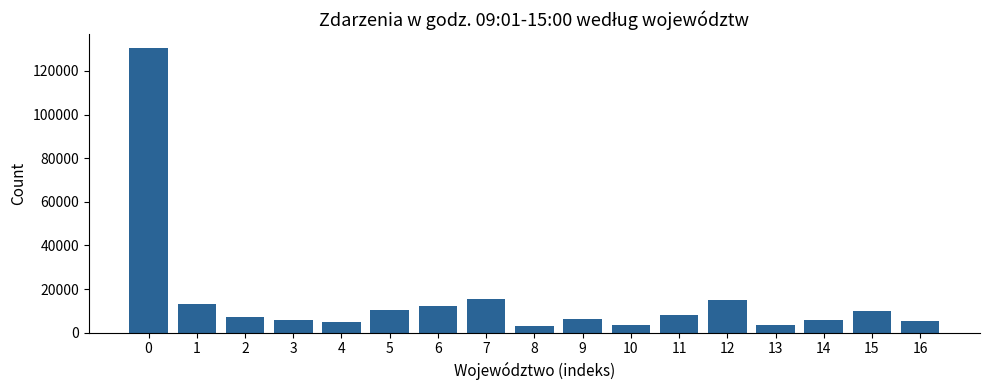

What is the minimum value shown in the chart?

3222